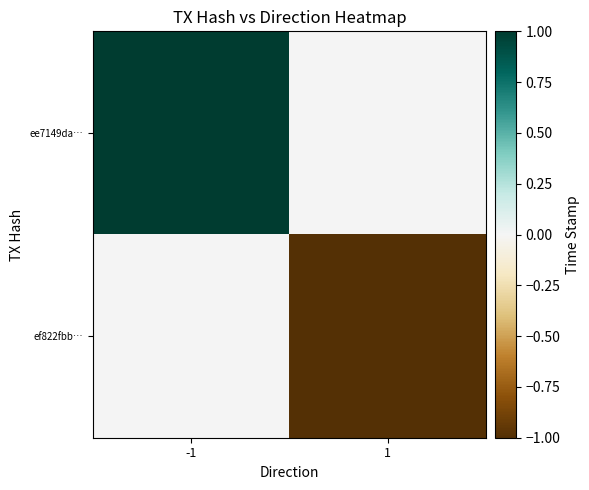

At which category is the sum across all series the highest?

-1